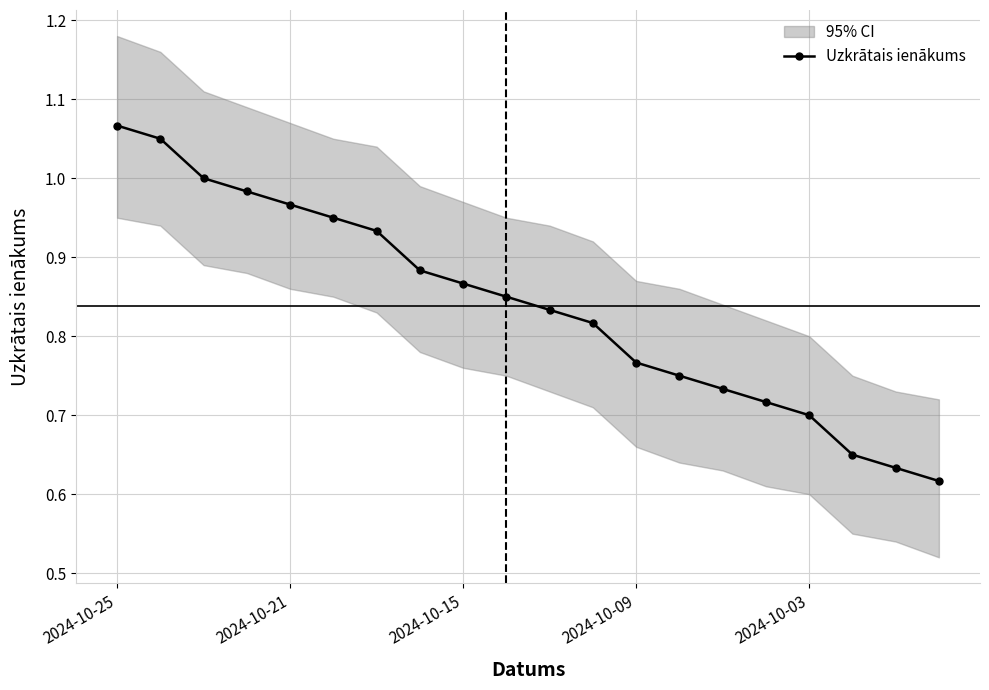

Is it true that Uzkrātais ienākums equals 0.6 at 2024-10-25?

False